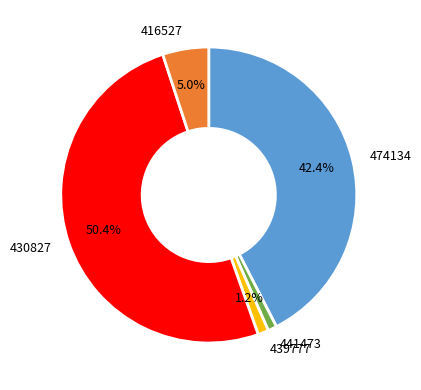

What is the total percentage of 474134 and 430827?

92.8%